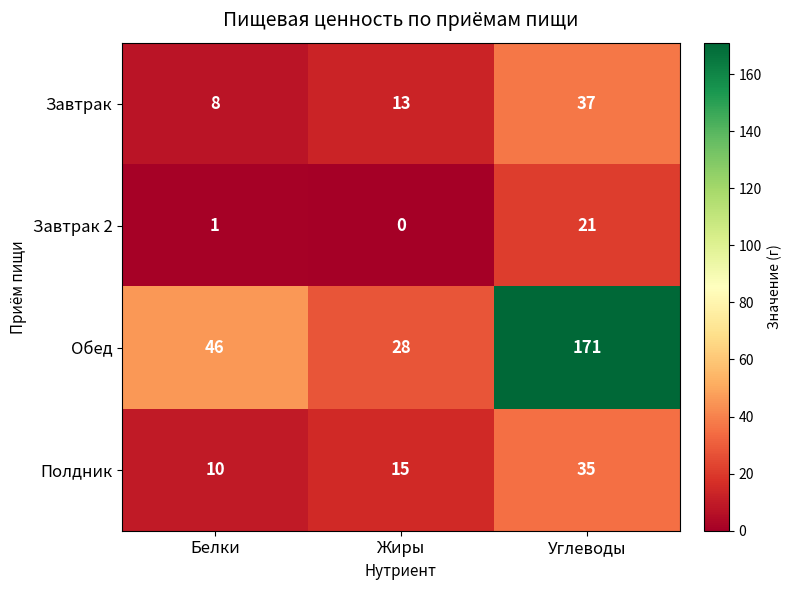

Rank the series at Жиры from lowest to highest value.

Завтрак 2, Завтрак, Полдник, Обед